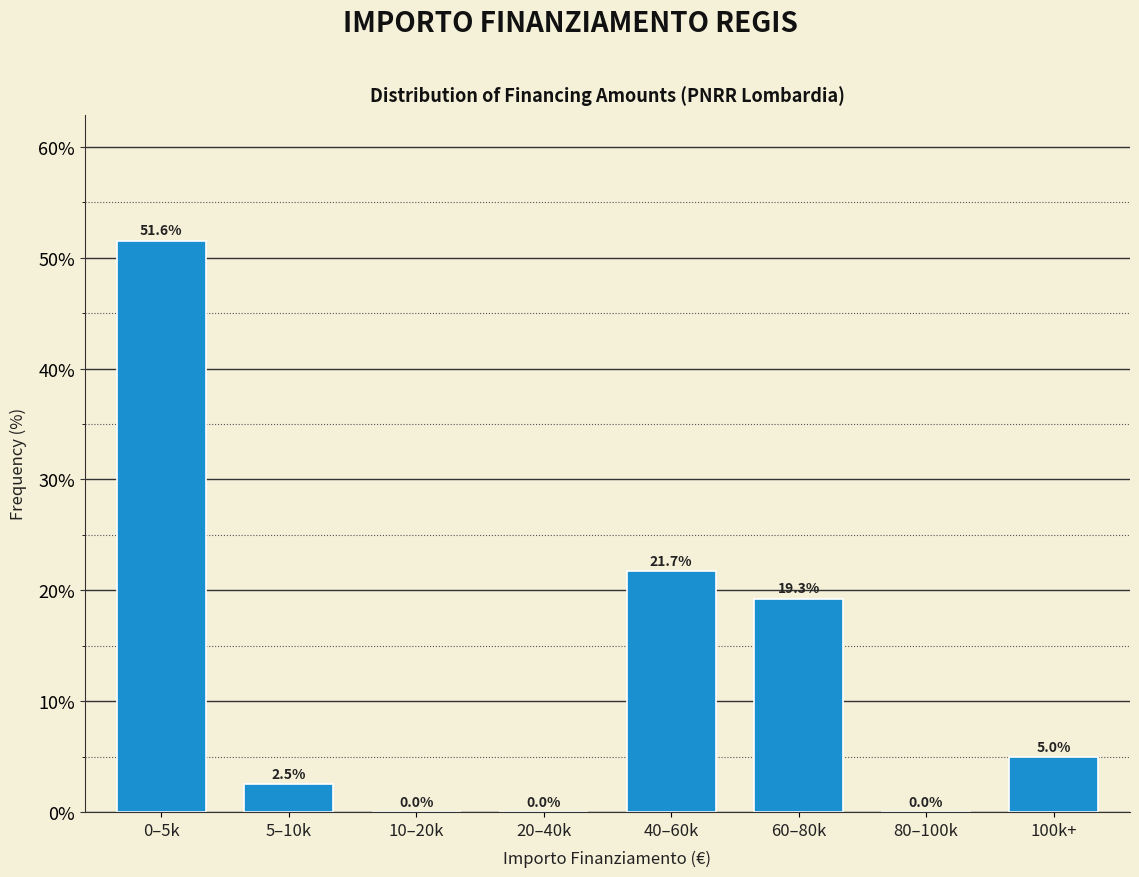

Reading left to right, transcribe all the data shown in this chart.

0–5k=51.6	5–10k=2.5	10–20k=0.0	20–40k=0.0	40–60k=21.7	60–80k=19.3	80–100k=0.0	100k+=5.0